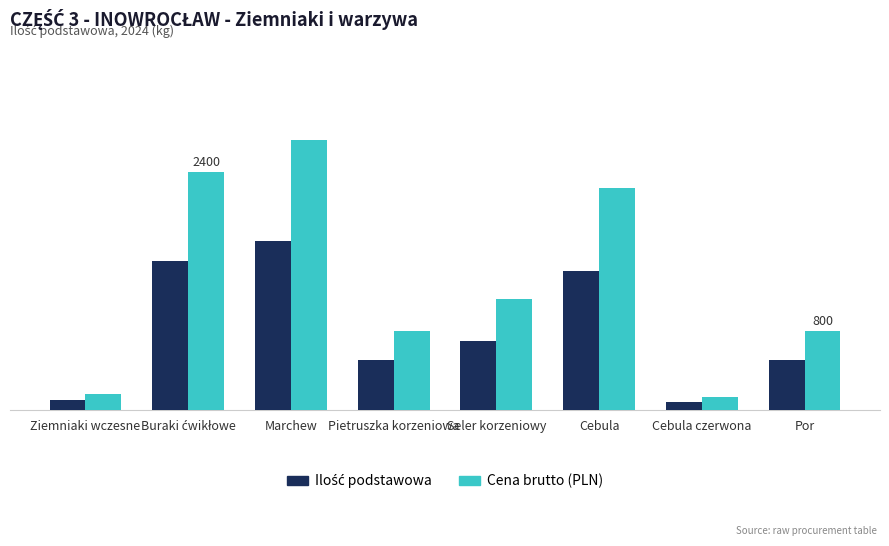

Reading left to right, transcribe all the data shown in this chart.

Ilość podstawowa: Ziemniaki wczesne=100	Buraki ćwikłowe=1500	Marchew=1700	Pietruszka korzeniowa=500	Seler korzeniowy=700	Cebula=1400	Cebula czerwona=80	Por=500
Cena brutto (PLN): Ziemniaki wczesne=160	Buraki ćwikłowe=2400	Marchew=2720	Pietruszka korzeniowa=800	Seler korzeniowy=1120	Cebula=2240	Cebula czerwona=128	Por=800